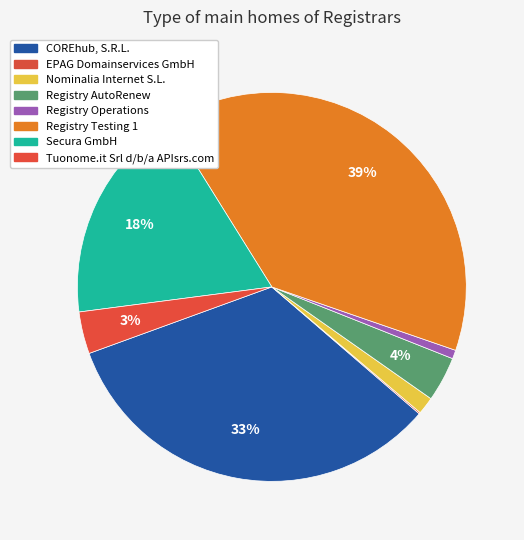

To the nearest percent, what portion does Registry Testing 1 represent?

39%